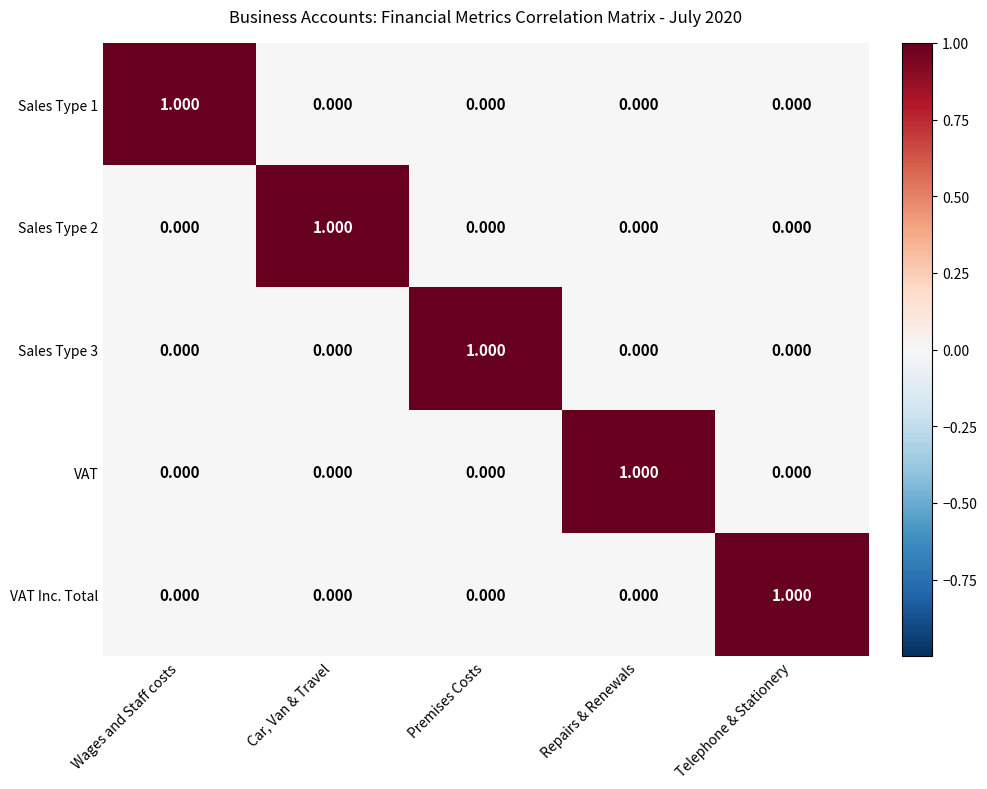

Which category has the lowest value across all series?

Car, Van & Travel